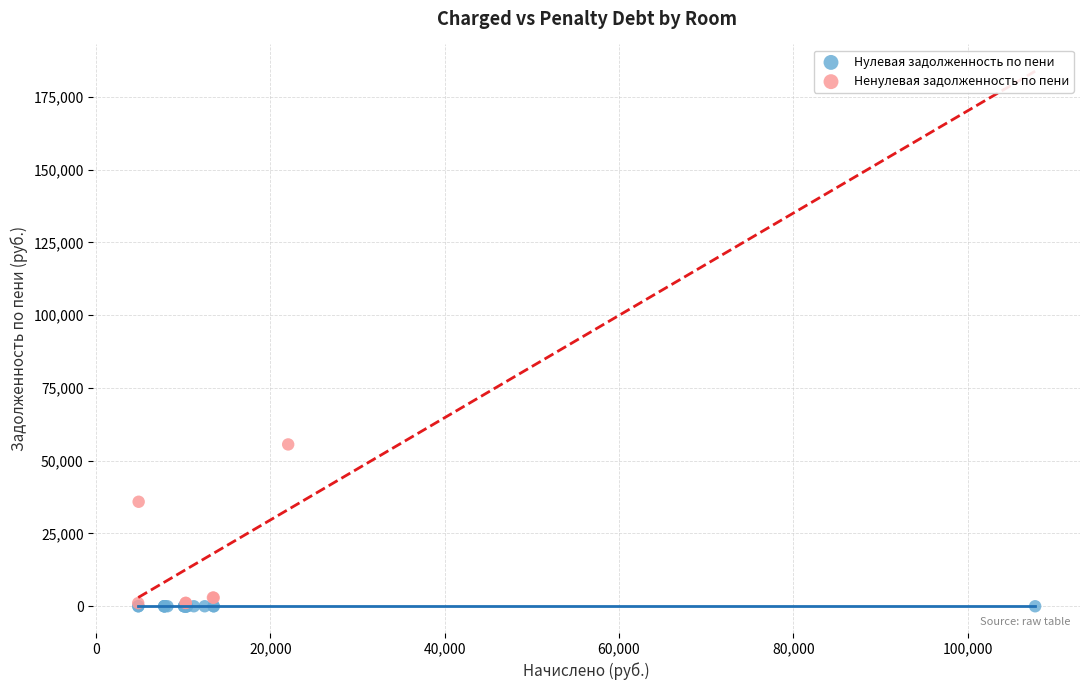

Which series contains the highest Y value?

Ненулевая задолженность по пени